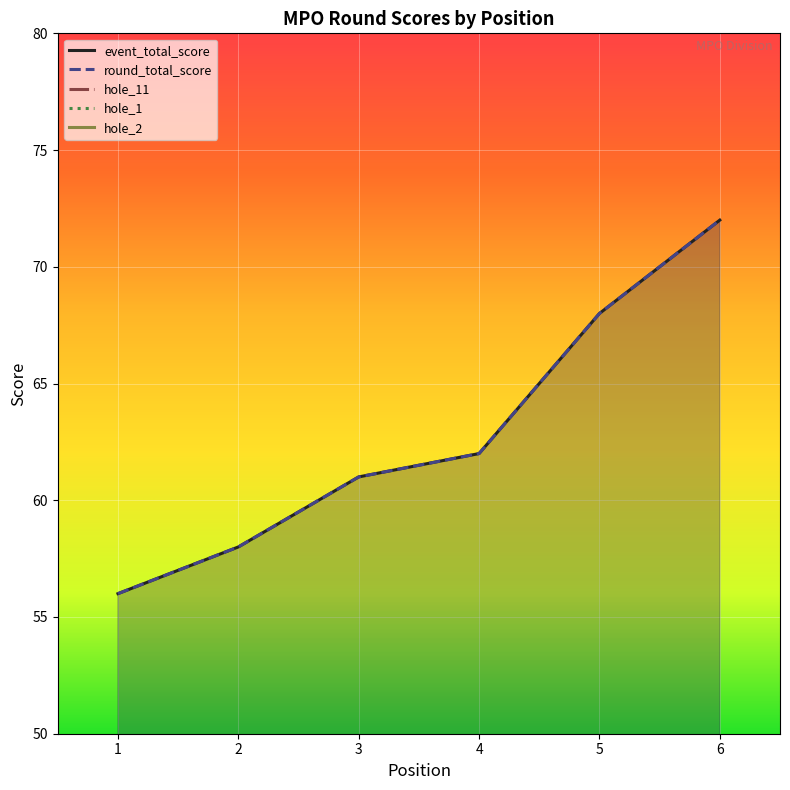

What is the difference between the maximum and second lowest values in the event_total_score series?

14